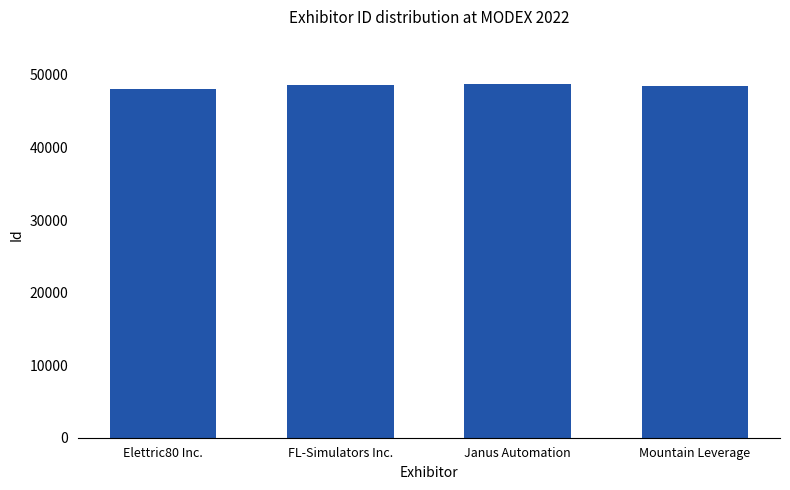

Is it true that the value at Elettric80 Inc. is 72969?

False